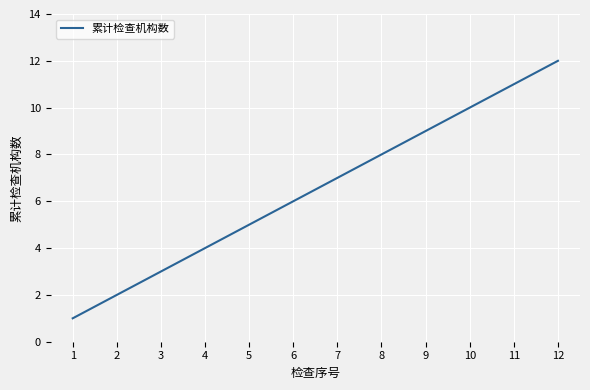

At which category does the chart reach its peak across all series?

12